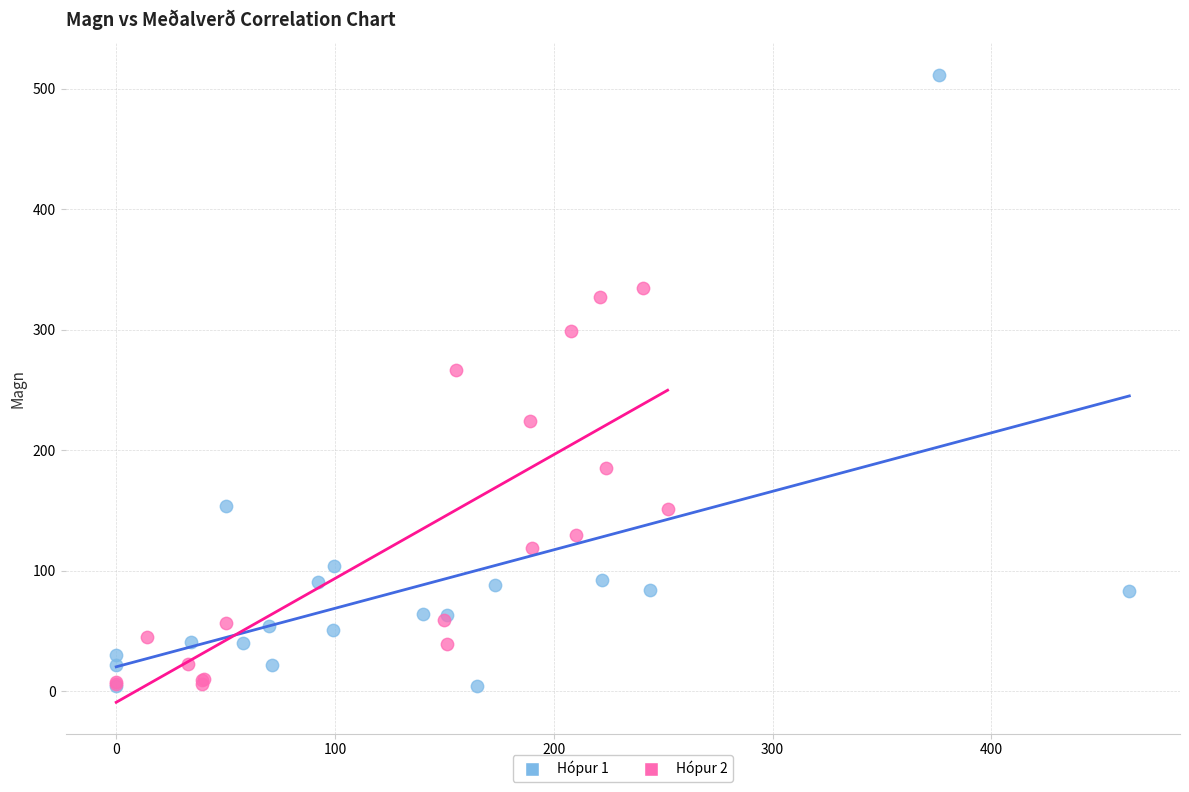

Which series contains the highest Y value?

Hópur 1